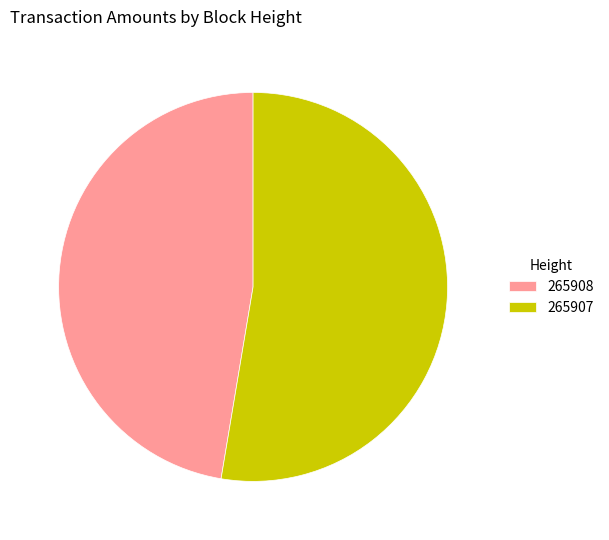

Combined, do 265908 and 265907 account for over 50%?

Yes